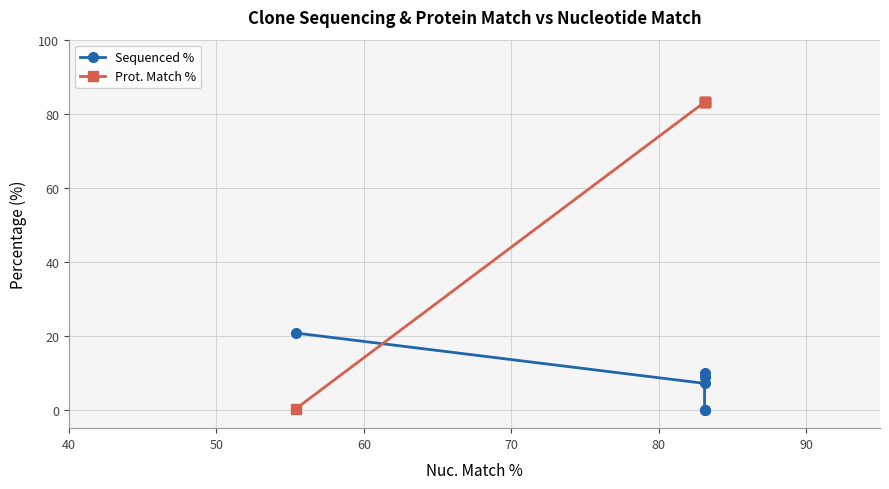

How many categories are shown in the chart?

6